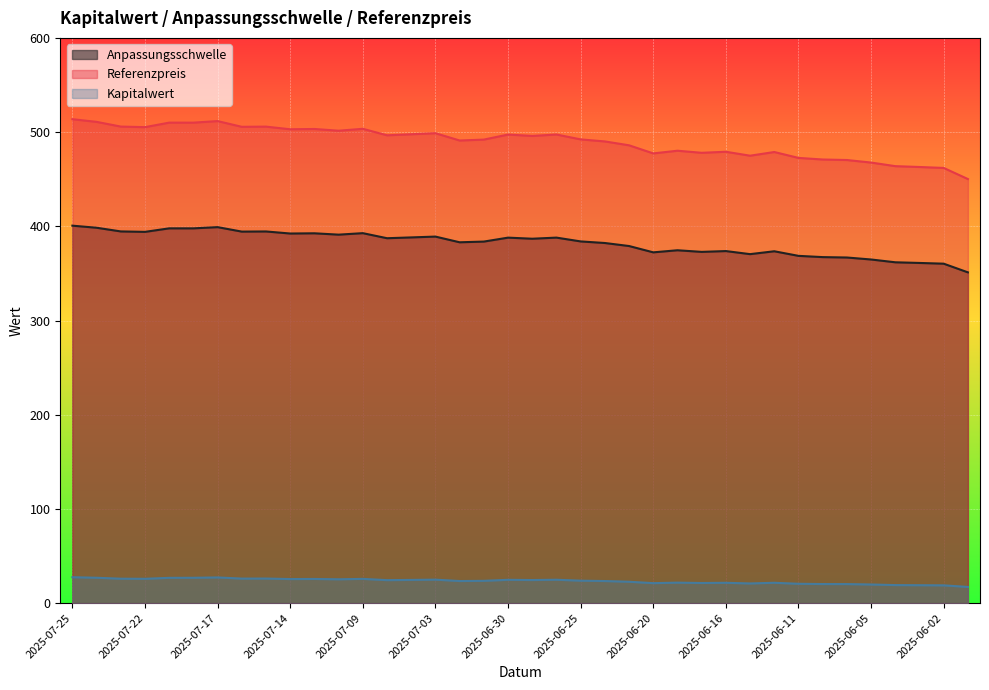

How many values in the Kapitalwert series are below 24?

19